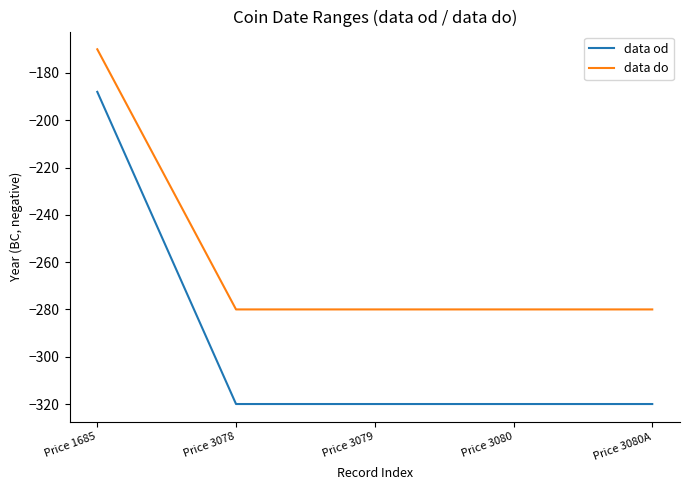

Which series has the largest range (max minus min)?

data od